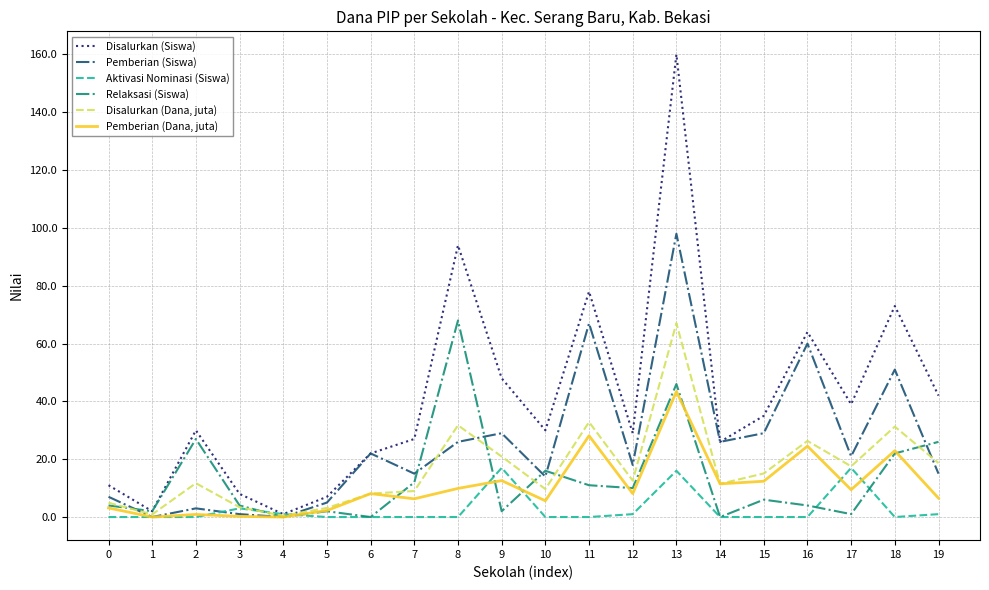

Is it true that Relaksasi (Siswa) equals 1.0 at 17?

True